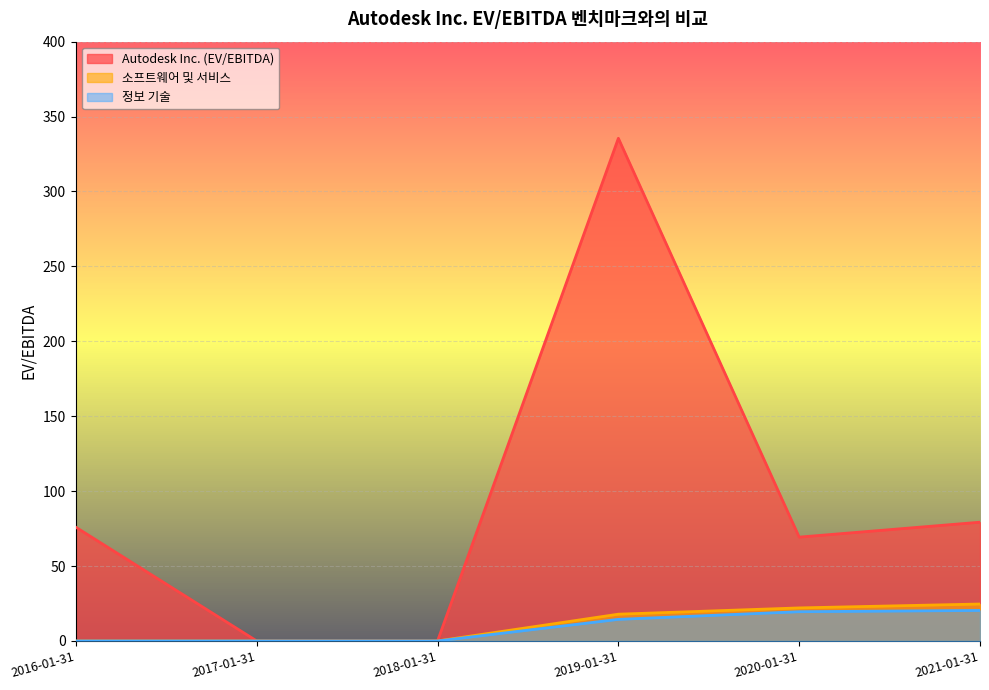

How many values in the 정보 기술 series are below 14?

3